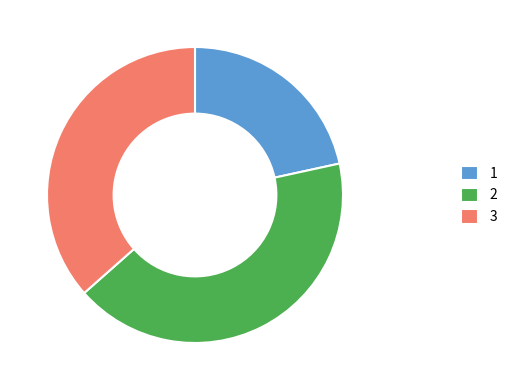

Is there any slice that represents more than half of the pie?

No